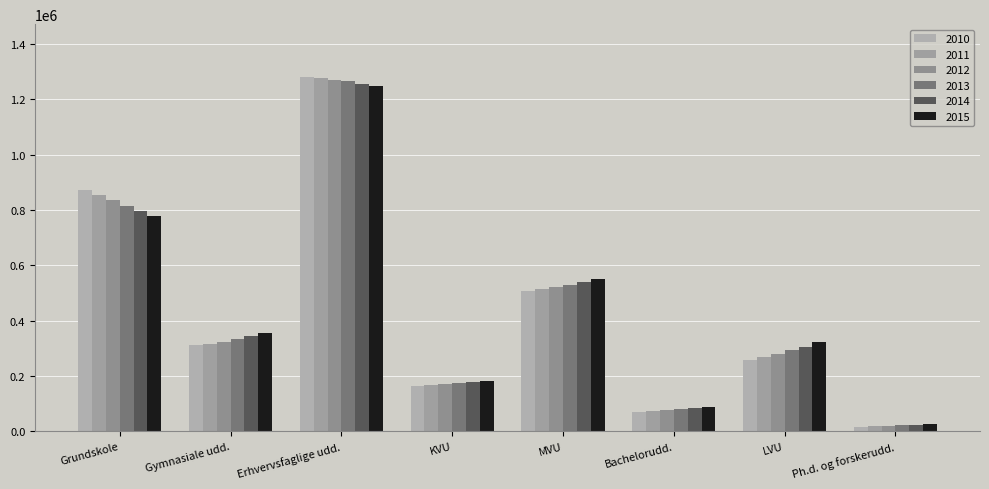

The 2011 series shows 102965 at KVU. True or false?

False